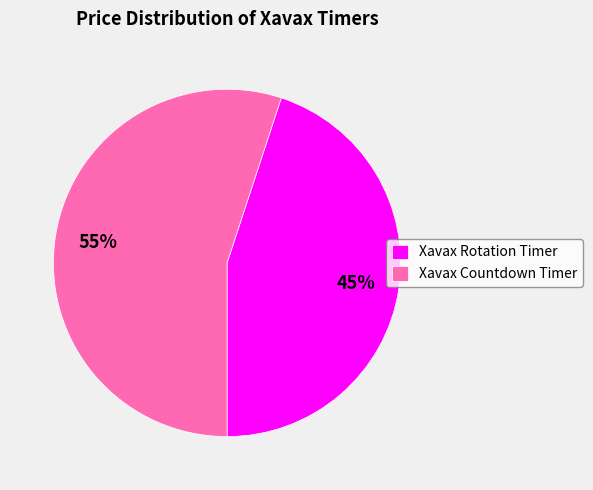

What is the ratio of the value at Xavax Rotation Timer to the value at Xavax Countdown Timer?

0.8